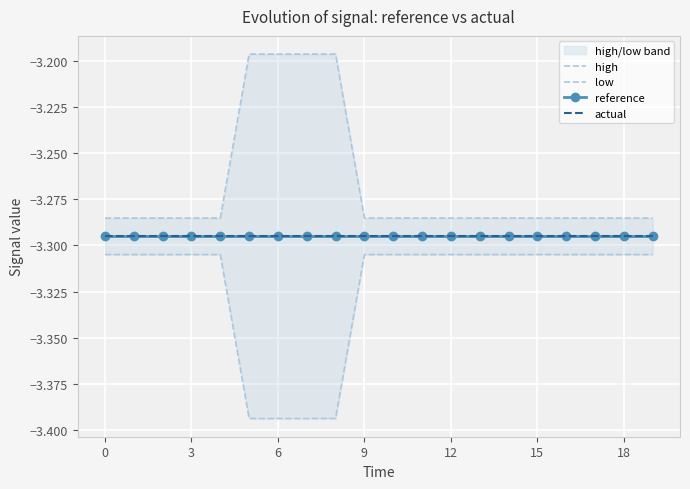

List the series in order of their peak value, lowest first.

low, actual, reference, high